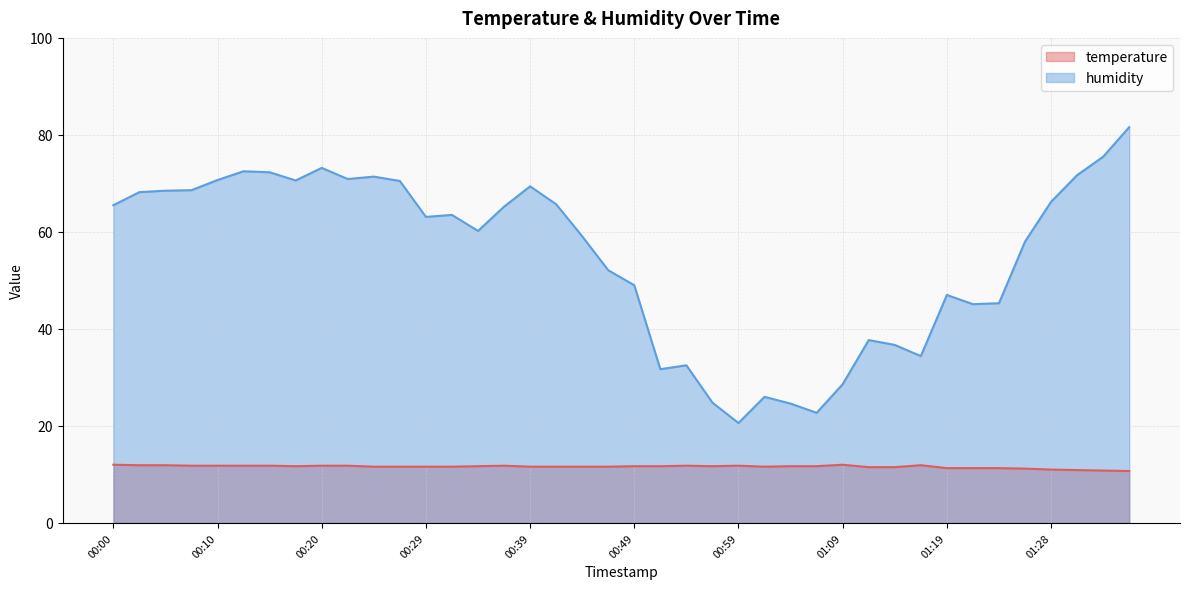

At which label is humidity closest to 51?

00:47